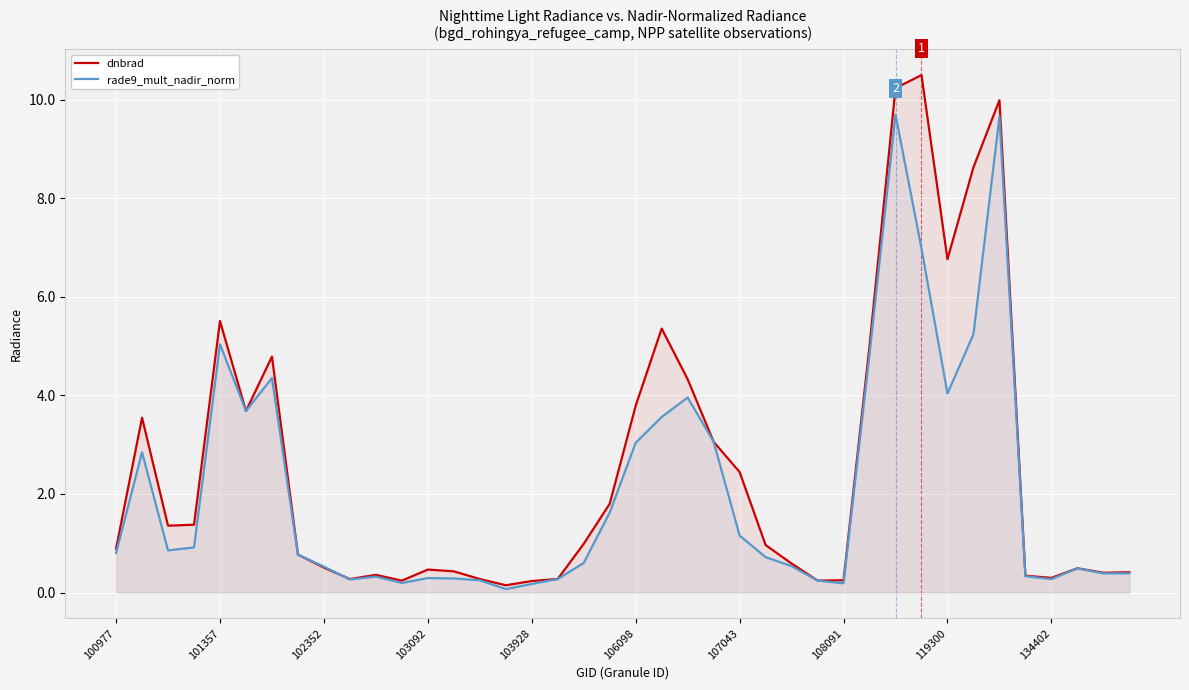

What is the difference between the second highest and minimum values in the dnbrad series?

10.1